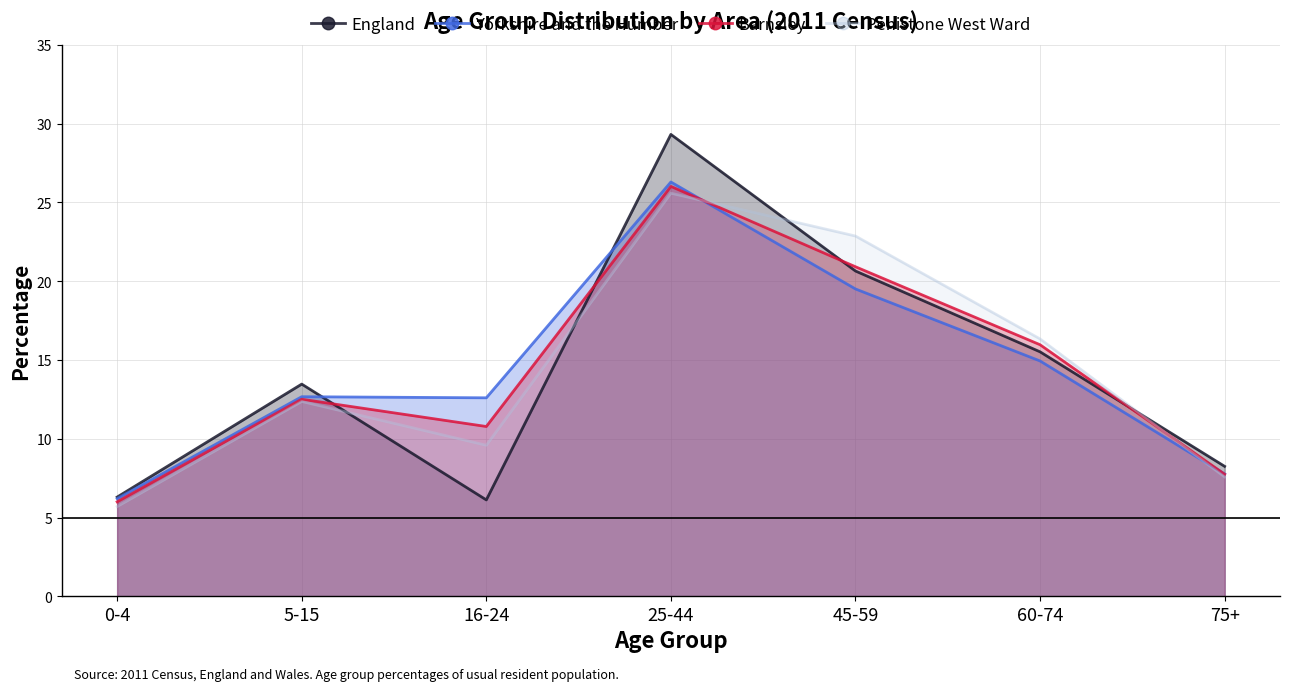

List the labels in order of Penistone West Ward value, smallest first.

0-4, 75+, 16-24, 5-15, 60-74, 45-59, 25-44